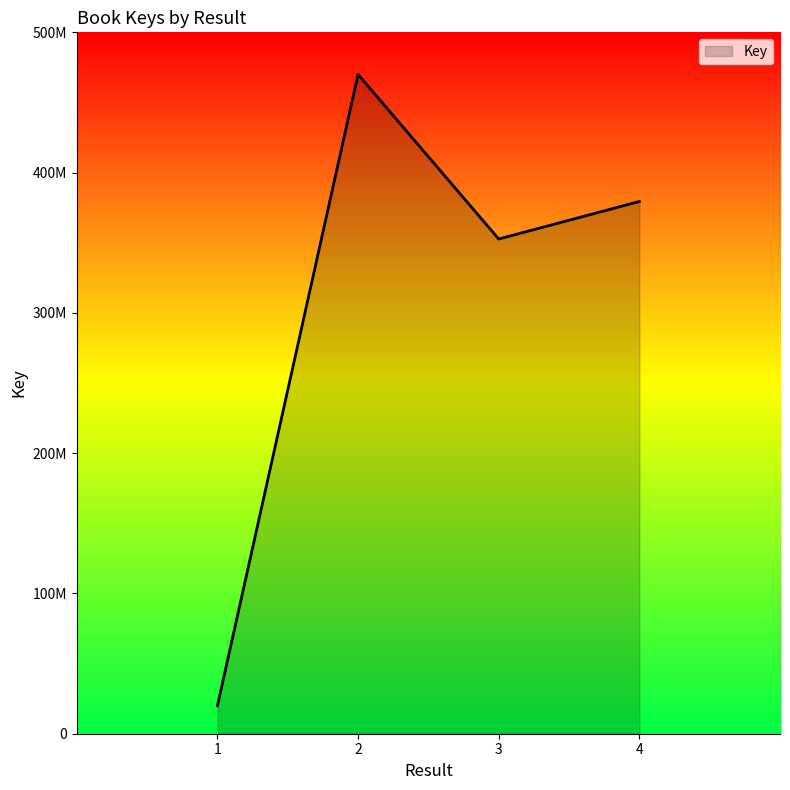

Rank the categories by value from lowest to highest.

1, 3, 4, 2